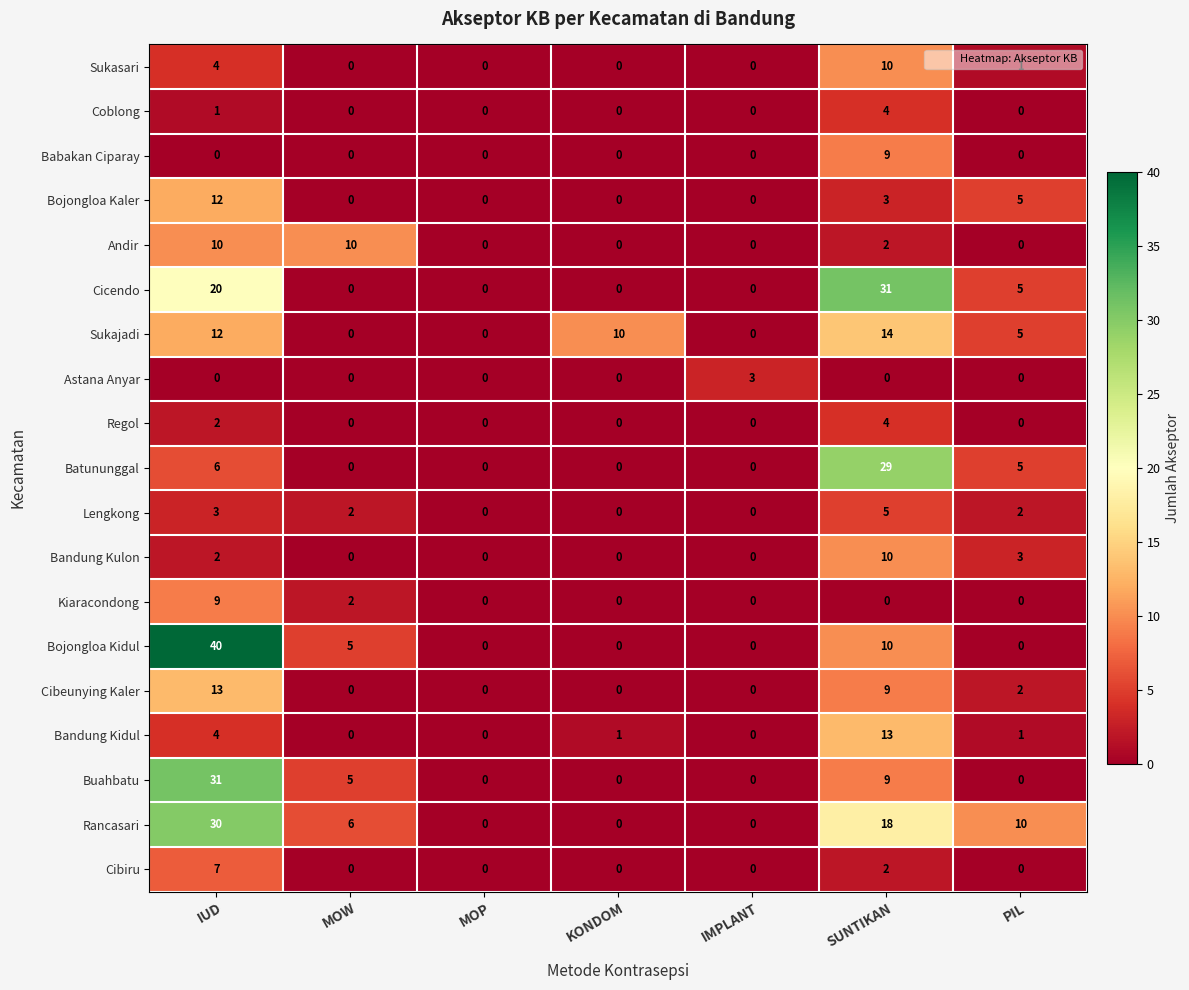

Count the number of categories in the chart.

7